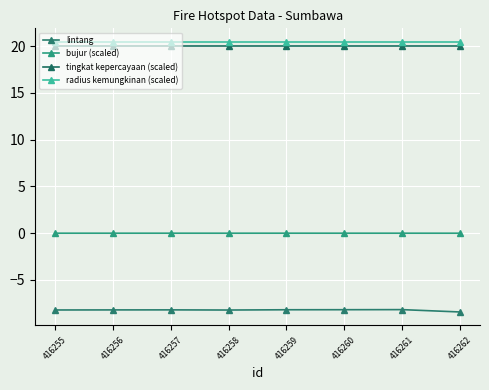

What is the sum of all lintang values?

-65.7